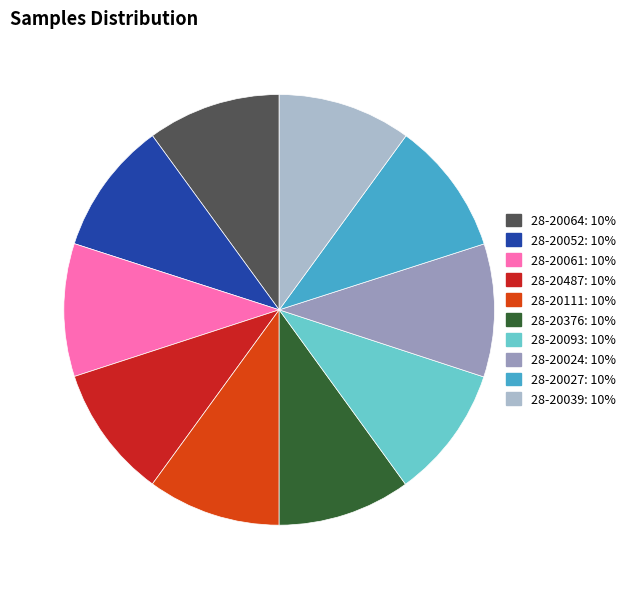

Is 28-20111 the majority of the pie?

No